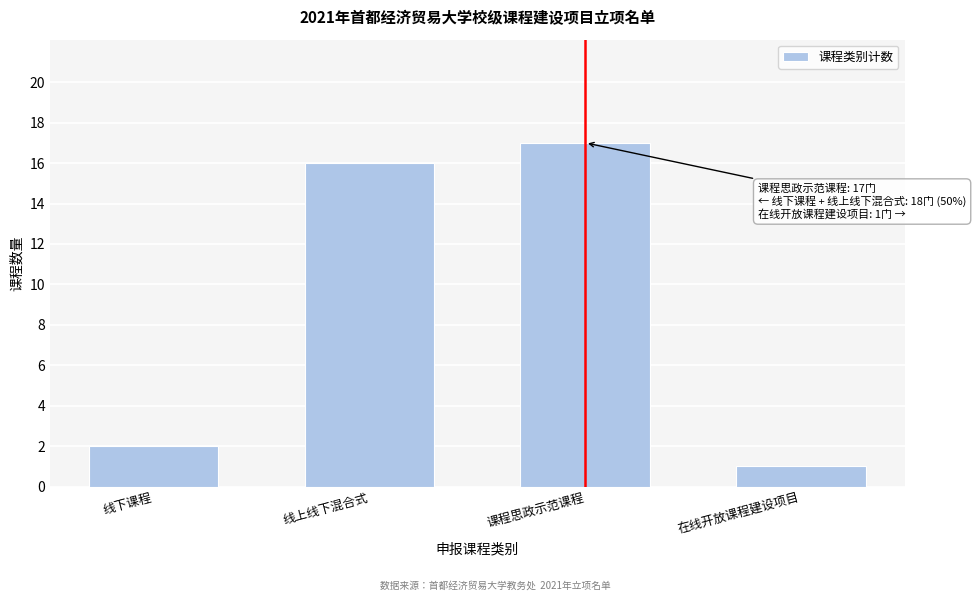

Reading right to left, list all the values displayed in this chart.

在线开放课程建设项目=1	课程思政示范课程=17	线上线下混合式=16	线下课程=2